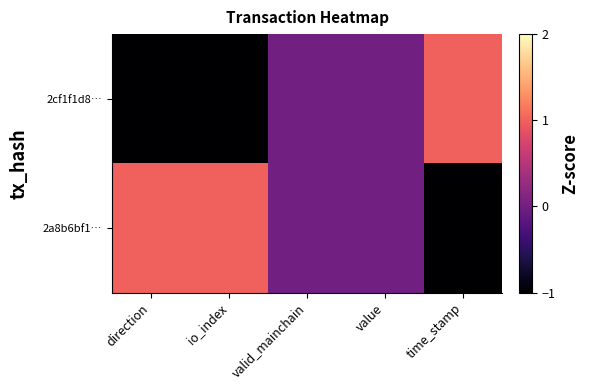

Which series has the largest range (max minus min)?

2cf1f1d8…